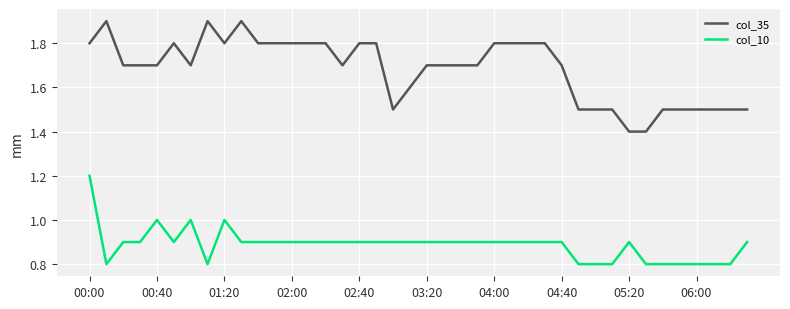

What is the lowest value of the col_10 series?

0.8